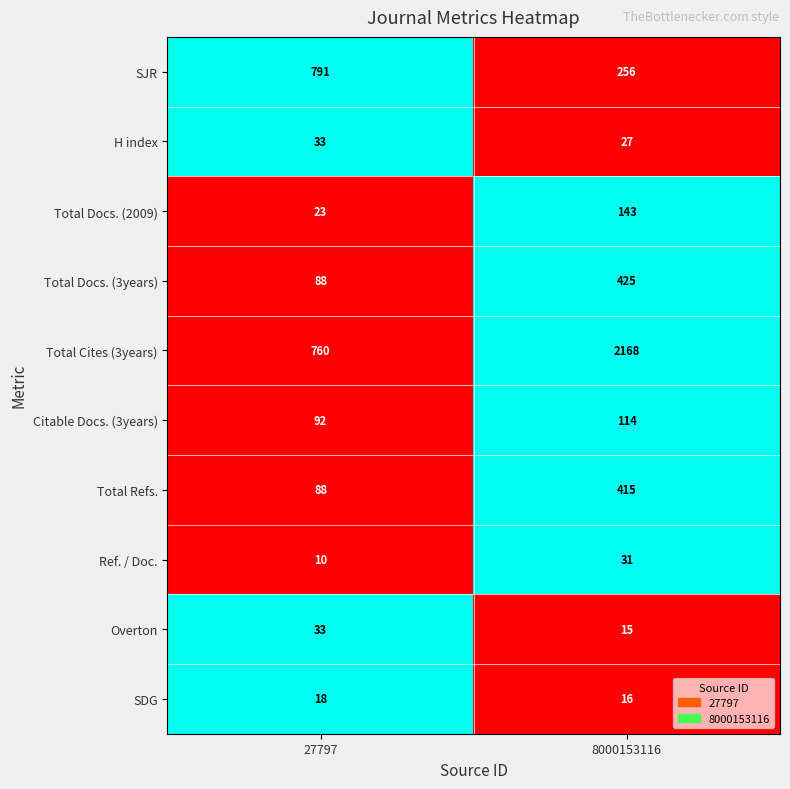

Reading left to right, extract all data points from this chart.

SJR: 27797=791	8000153116=256
H index: 27797=33	8000153116=27
Total Docs. (2009): 27797=23	8000153116=143
Total Docs. (3years): 27797=88	8000153116=425
Total Cites (3years): 27797=760	8000153116=2168
Citable Docs. (3years): 27797=92	8000153116=114
Total Refs.: 27797=88	8000153116=415
Ref. / Doc.: 27797=10	8000153116=31
Overton: 27797=33	8000153116=15
SDG: 27797=18	8000153116=16